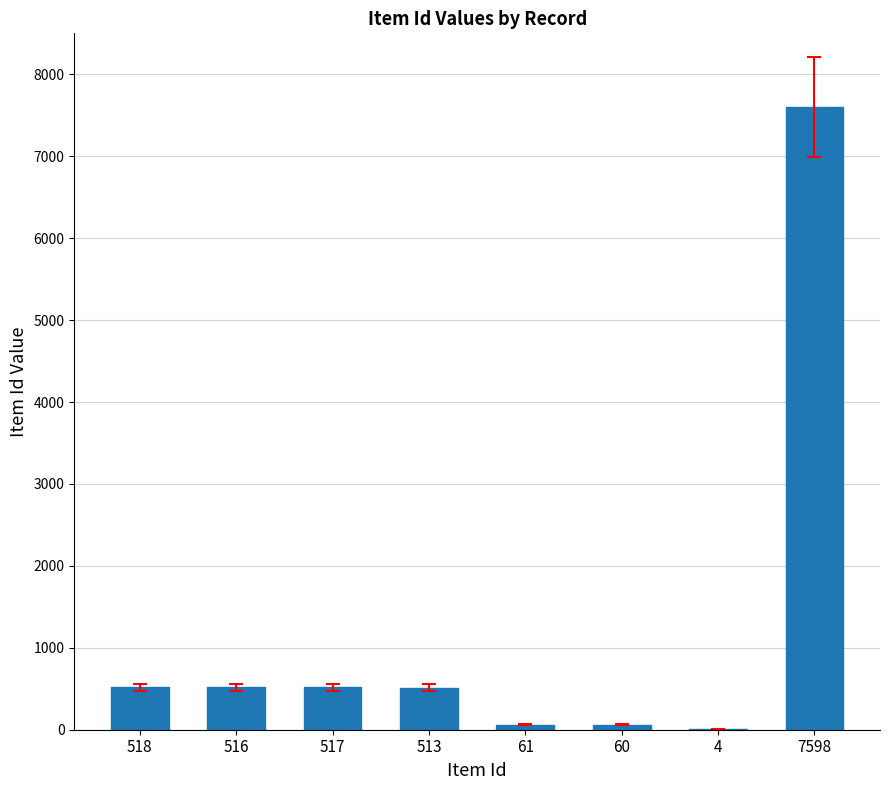

What is the ratio of the value at 7598 to the value at 513?

14.8